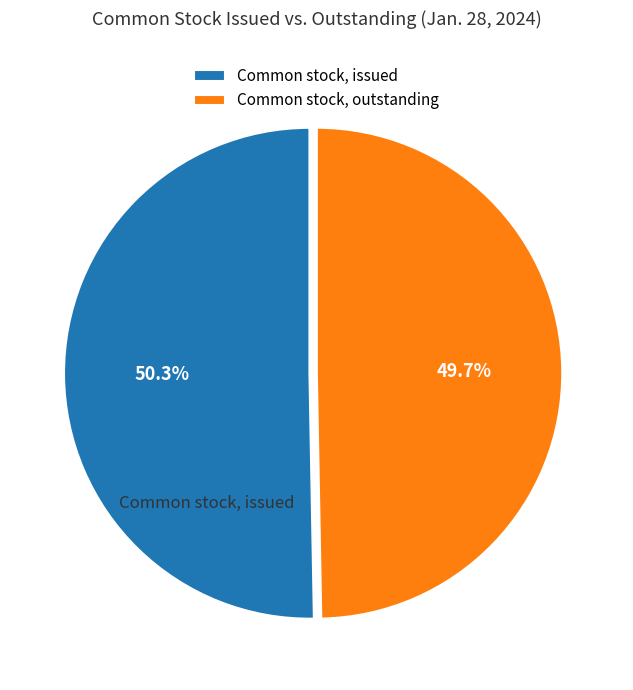

Which slice is the smallest?

Common stock, outstanding